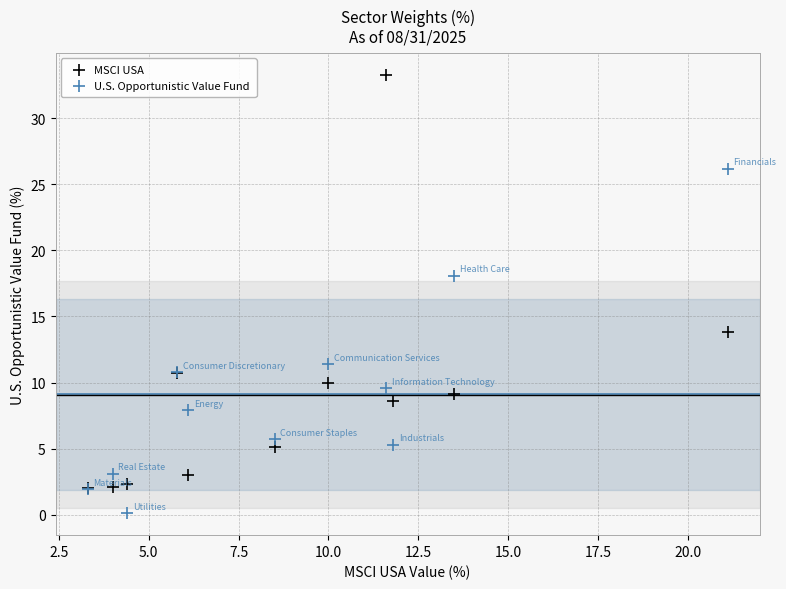

Which series reaches the minimum Y coordinate?

U.S. Opportunistic Value Fund